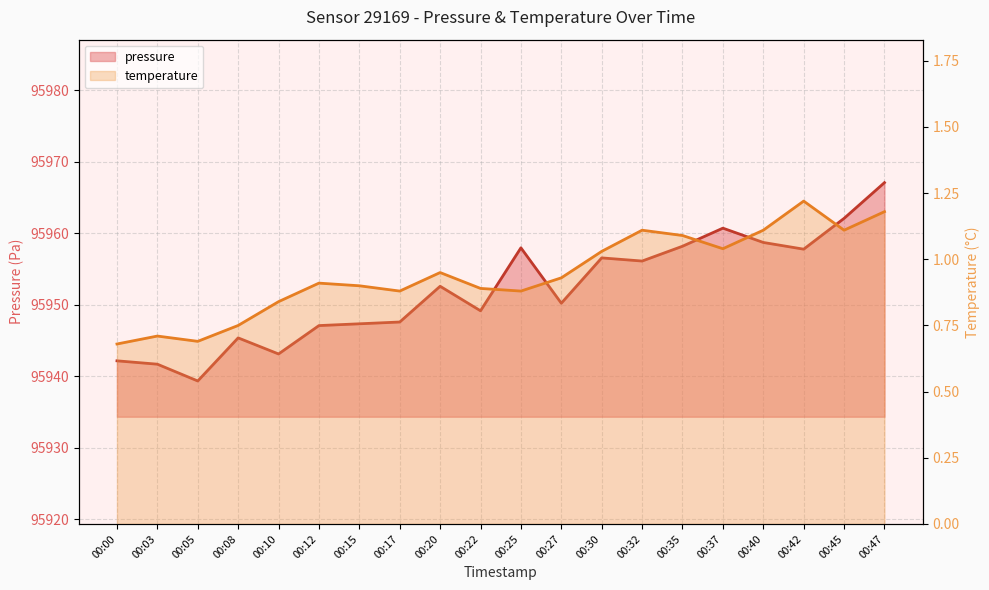

Which series has the largest range (max minus min)?

pressure